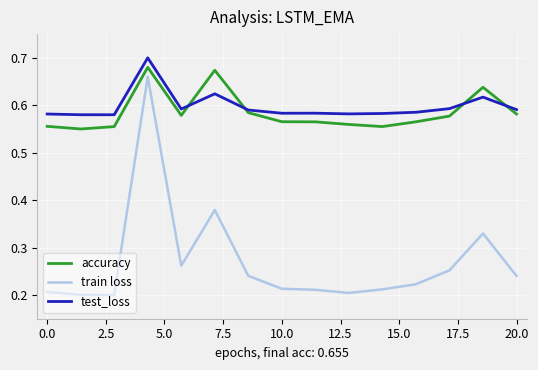

True or false: train loss and test_loss cross at least once.

False